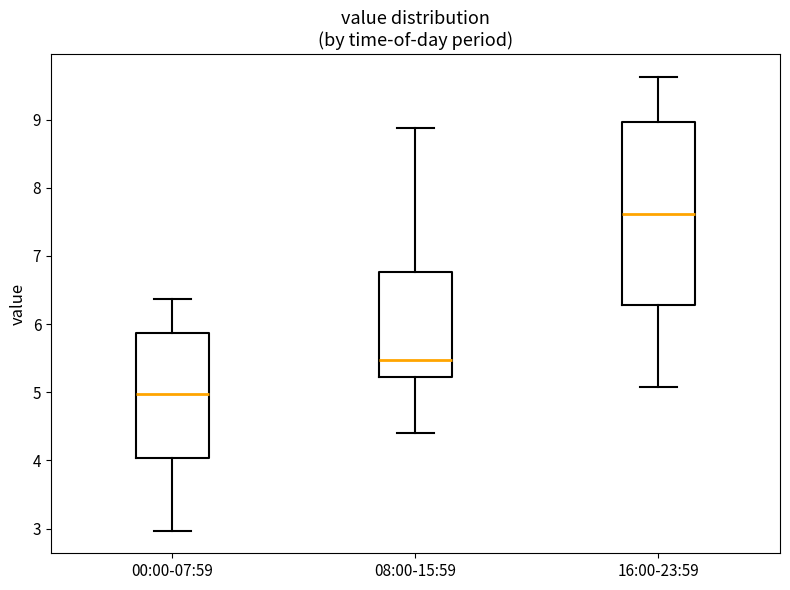

Where does the upper whisker of the box for 16:00-23:59 end on the y-axis? The values are not printed on the chart, so give them approximately, as read against the axis.

9.6